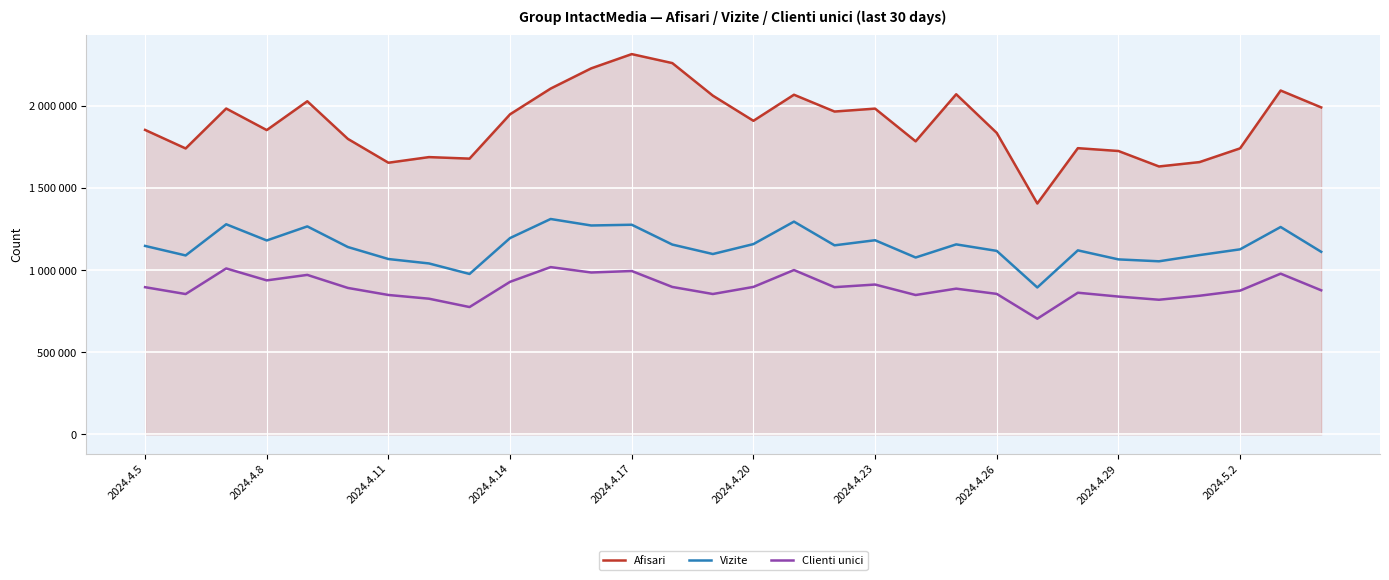

True or false: Clienti unici has more than 0 interior local peaks.

True